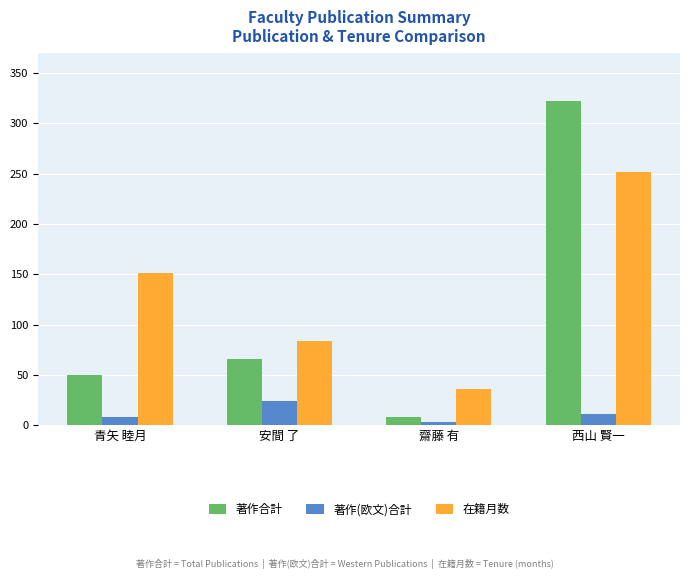

List the series in order of their peak value, highest first.

著作合計, 在籍月数, 著作(欧文)合計